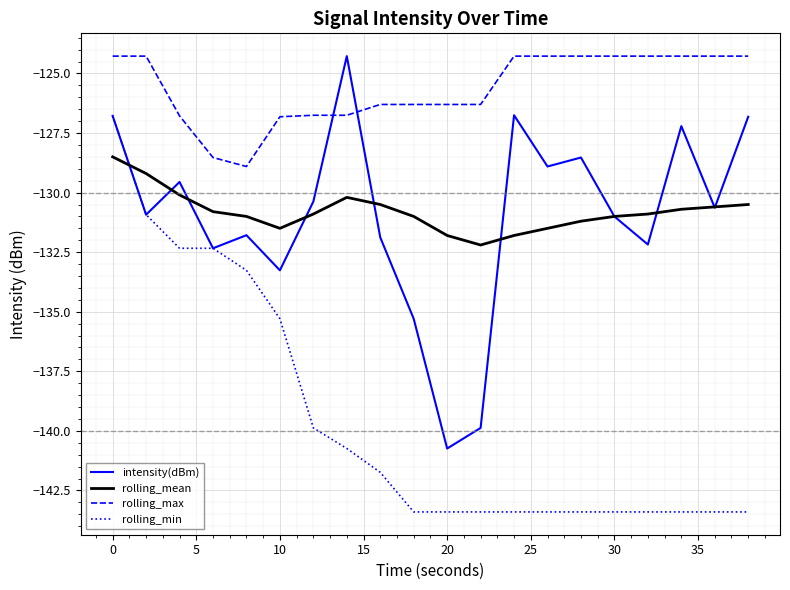

What is the minimum value shown in the chart?

-143.4